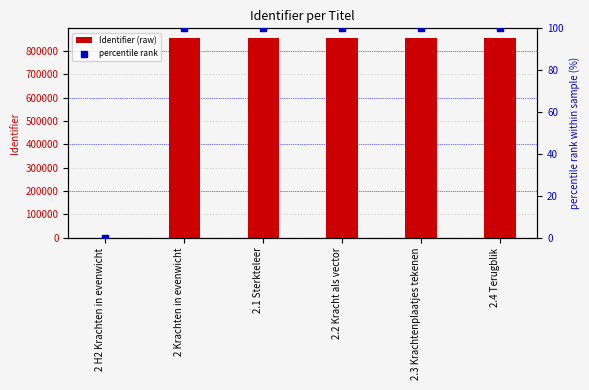

Which series has the widest spread of Y values?

Identifier (raw)